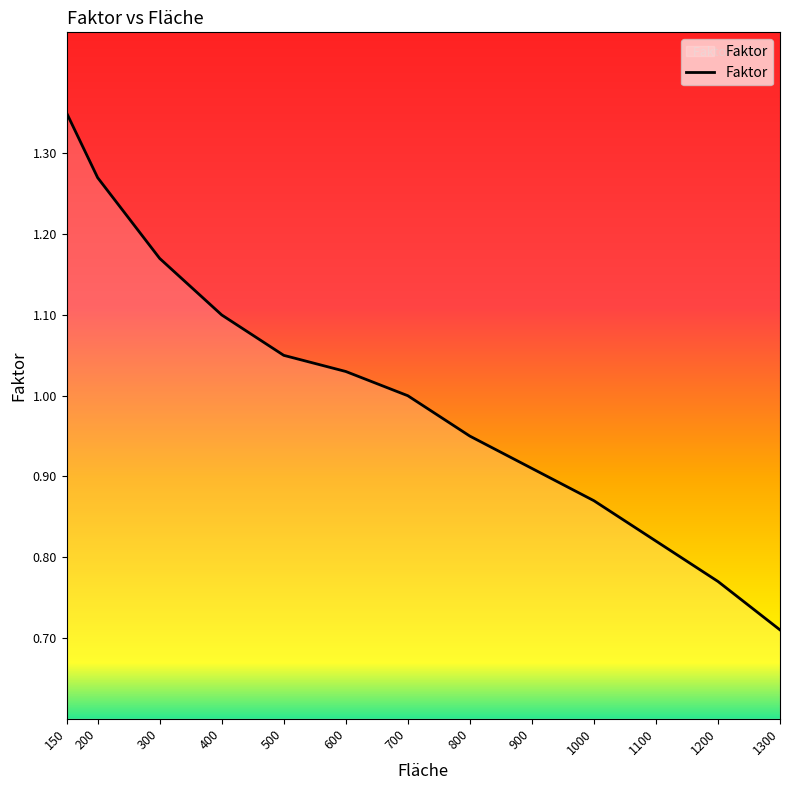

Between 600 and 300, which is larger?

300